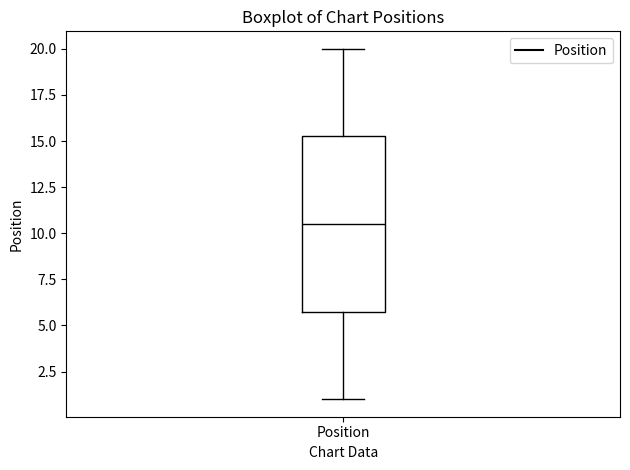

Where is the lower edge of the box for Position on the y-axis? The values are not printed on the chart, so give them approximately, as read against the axis.

6.0